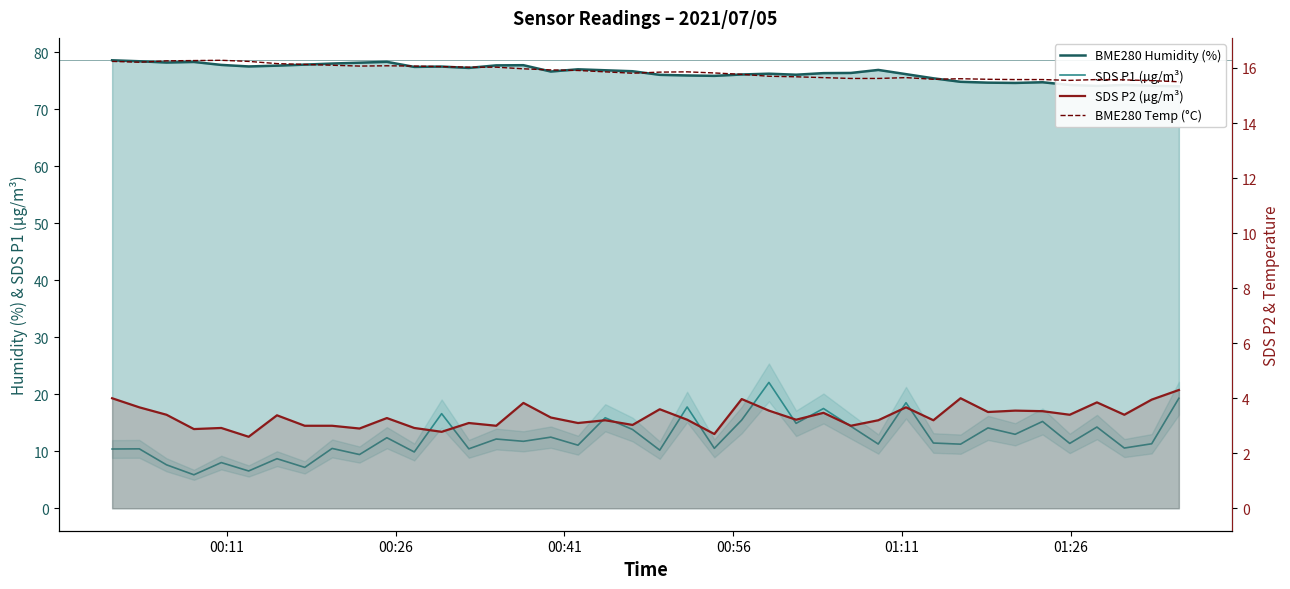

How many intersections are there between BME280 Temp (°C) and SDS P1 (µg/m³)?

13